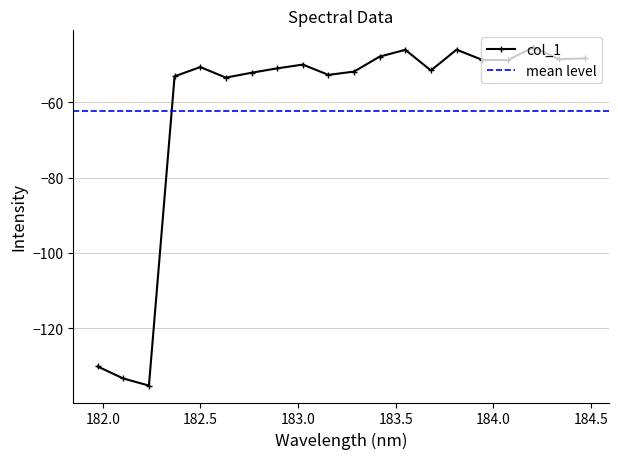

Rank the categories by value from highest to lowest.

184.2046578328, 183.811206745, 183.5488263418, 183.4176122368, 184.46687888, 184.3357763242, 183.9423730432, 184.0735234058, 183.0238743082, 182.498667305, 182.8925964608, 183.6800245112, 183.2863821962, 182.7613026778, 183.15513622, 182.3673257152, 182.6299929592, 181.9732053322, 182.1045947288, 182.2359681898